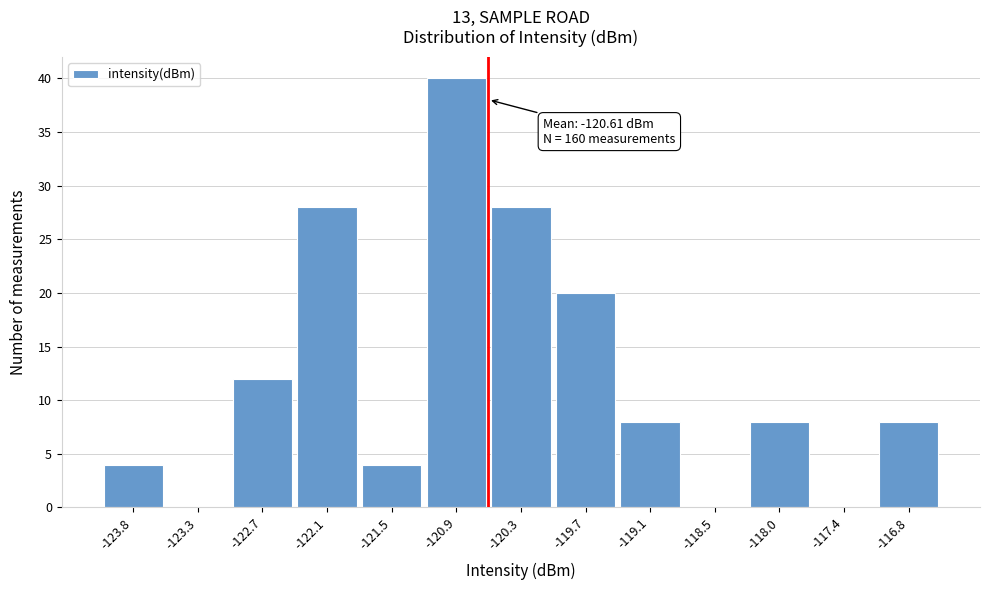

Which range on the x-axis has the tallest bar?

-121.2 to -120.6